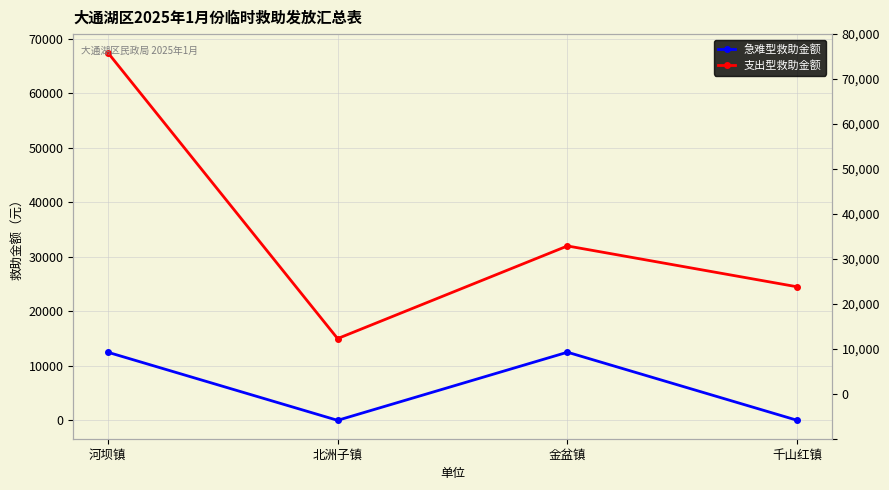

Which series has the largest range (max minus min)?

支出型救助金额